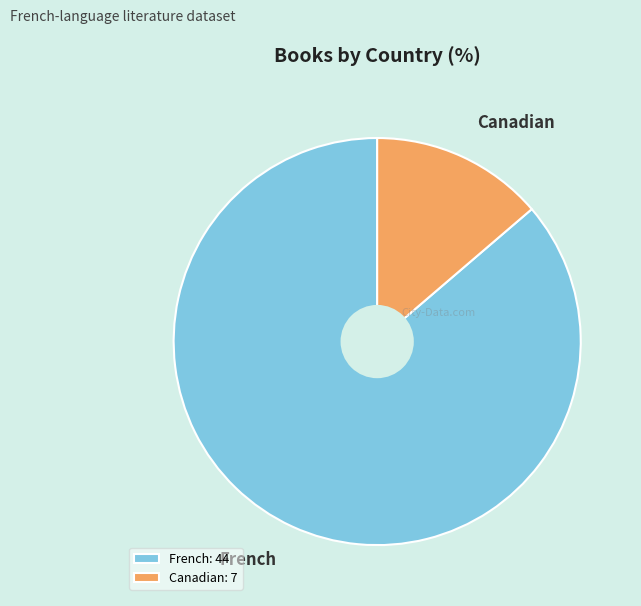

How many slices are in this pie chart?

2